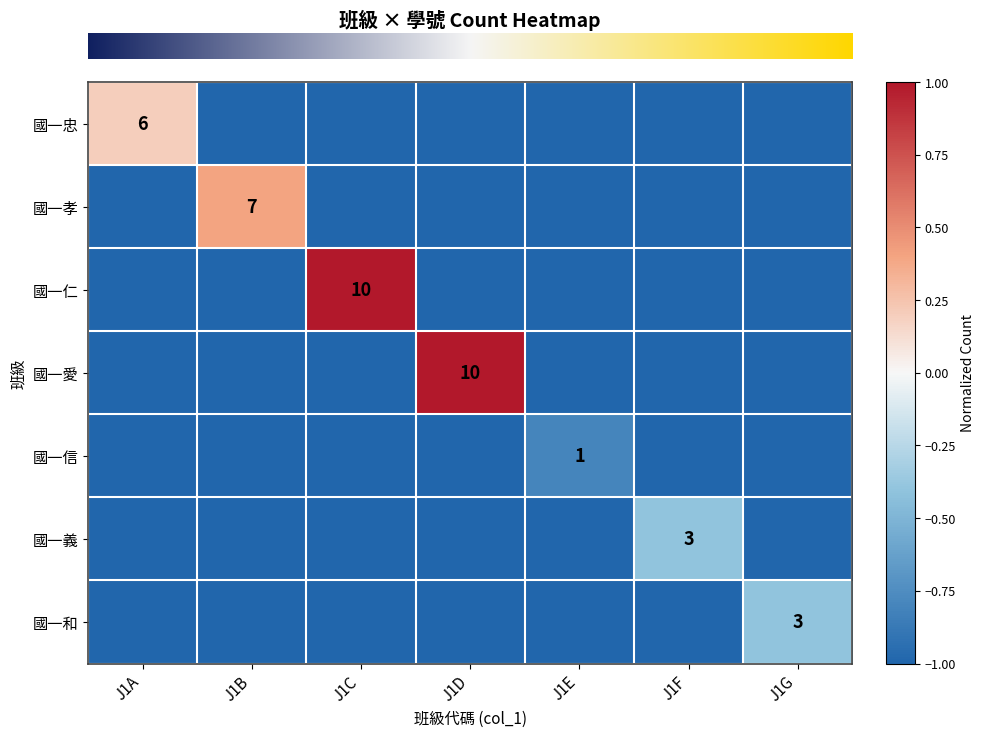

What is the smallest value displayed?

-1.0